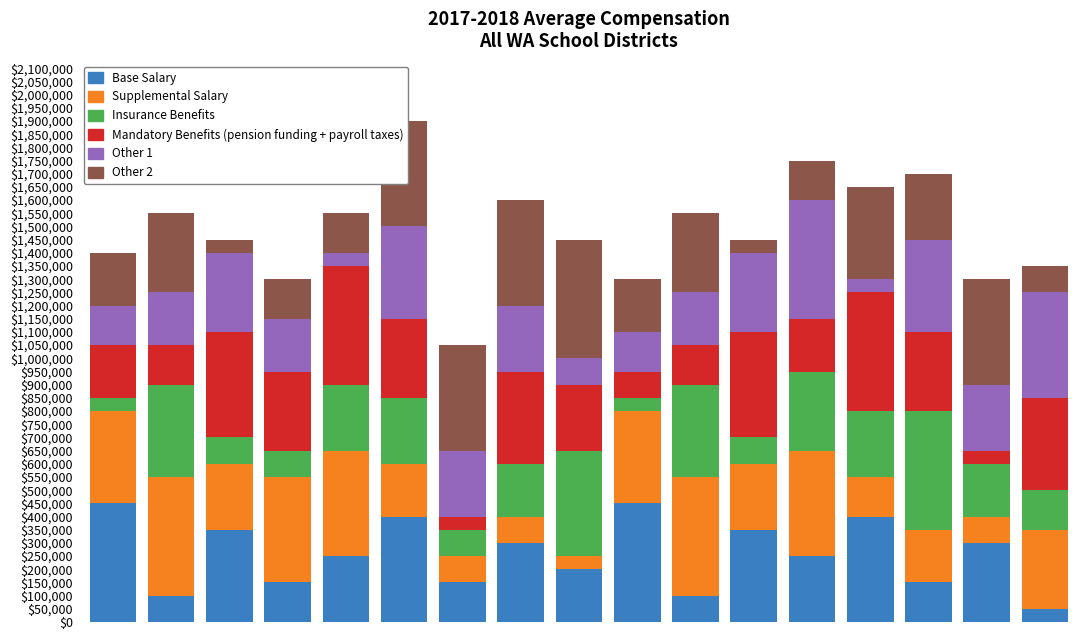

How many bars are there in total?

17